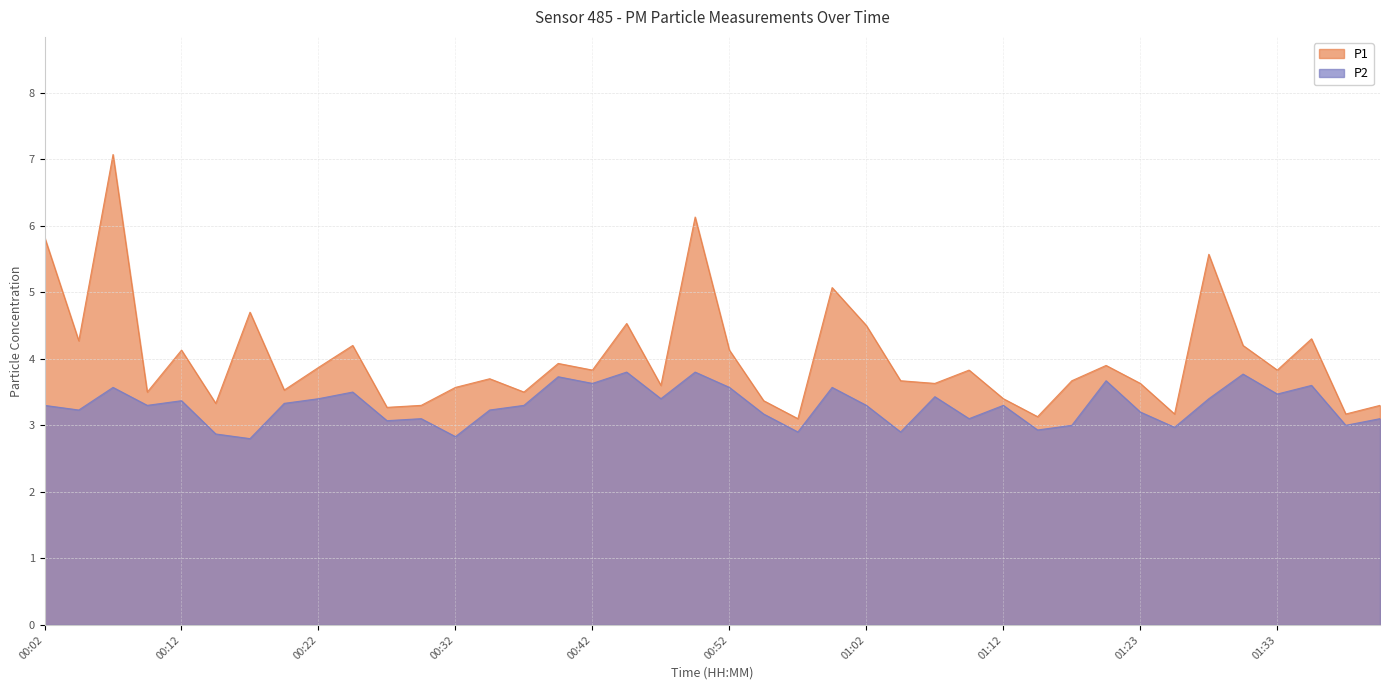

Rank the categories by P2 value from lowest to highest.

00:17, 00:32, 00:14, 00:57, 01:05, 01:15, 01:25, 01:17, 01:38, 00:27, 00:29, 01:10, 01:41, 00:55, 01:23, 00:04, 00:34, 00:02, 00:09, 00:37, 01:02, 01:12, 00:19, 00:12, 00:22, 00:47, 01:28, 01:07, 01:33, 00:24, 00:07, 00:52, 01:00, 01:36, 00:42, 01:20, 00:39, 01:31, 00:44, 00:49